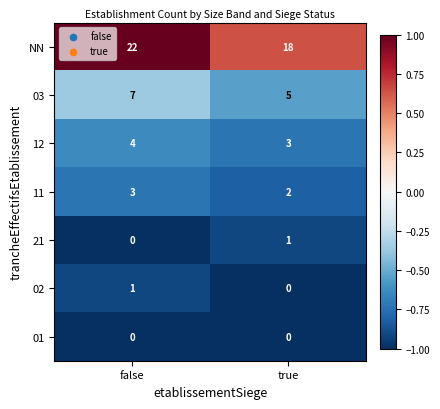

Which series has the largest range (max minus min)?

NN